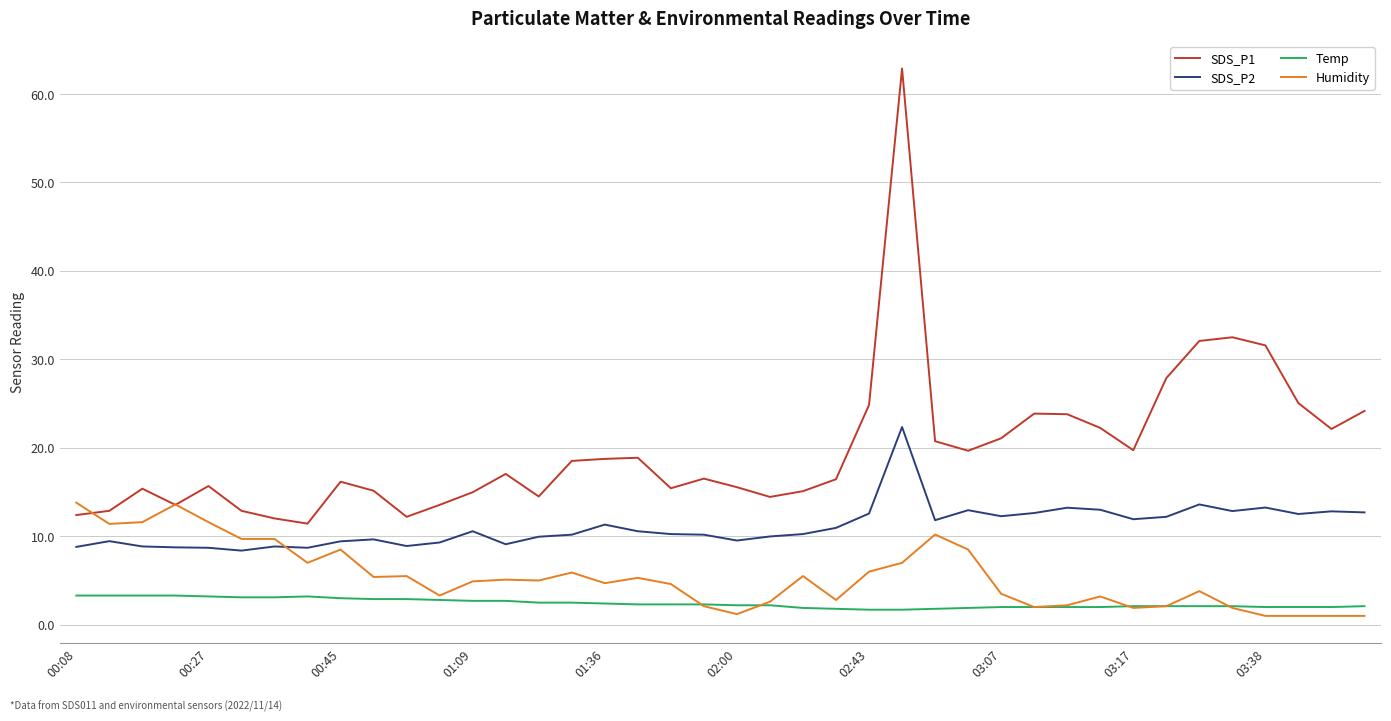

Which series has the largest total across all categories?

SDS_P1